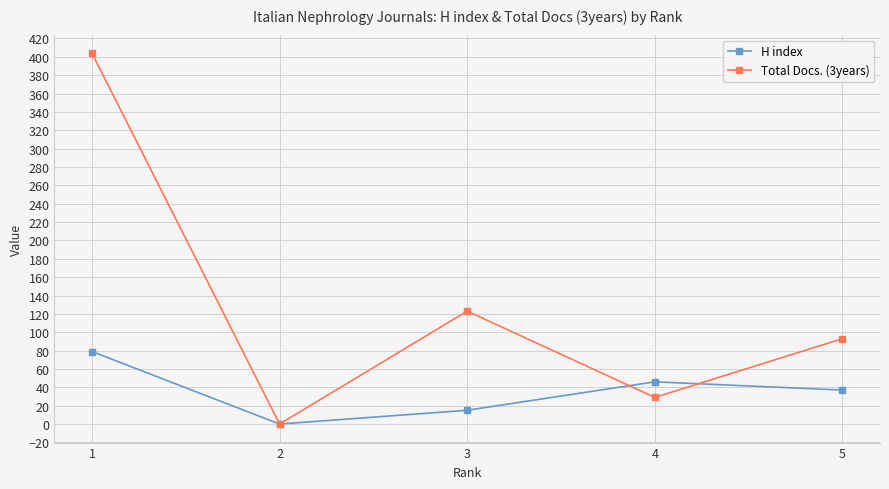

How many data points in Total Docs. (3years) are less than 93?

2